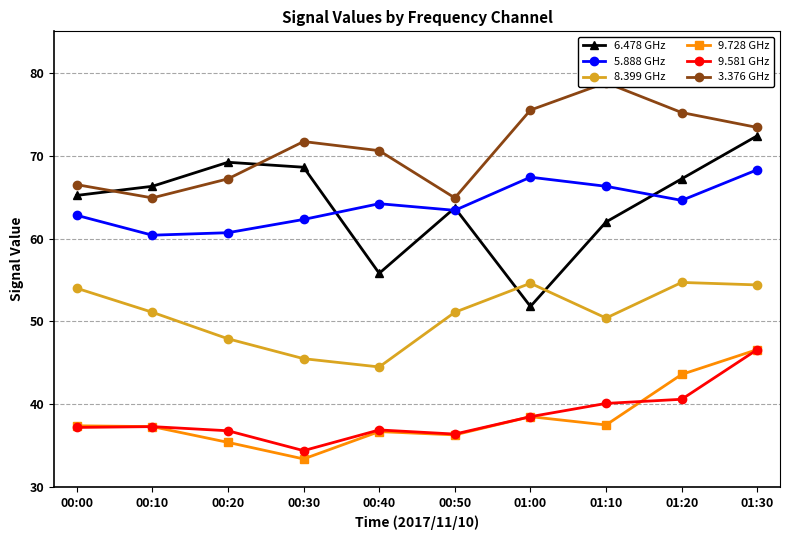

What are all the series names shown in the legend?

6.478 GHz, 5.888 GHz, 8.399 GHz, 9.728 GHz, 9.581 GHz, 3.376 GHz